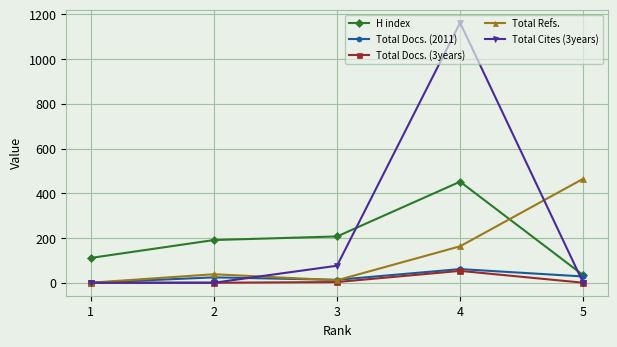

Is it true that Total Refs. equals 38 at 2?

True